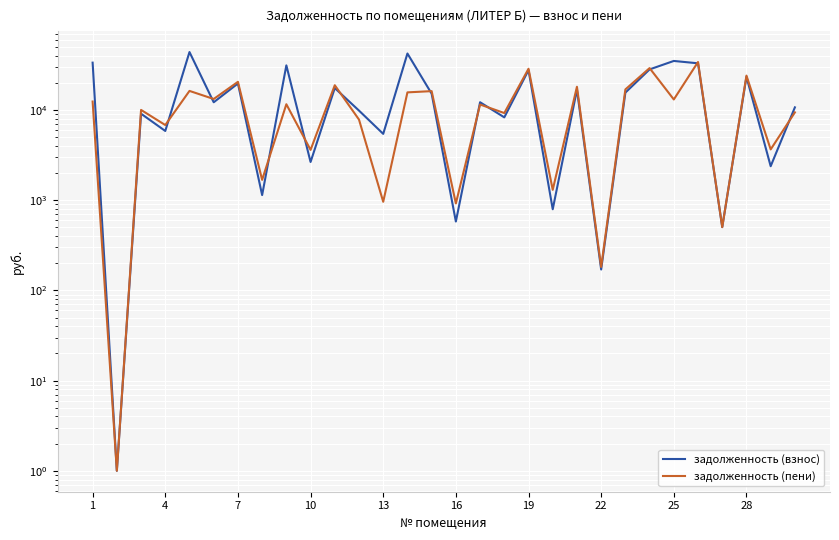

How many interior local peaks does the задолженность (пени) series have?

12